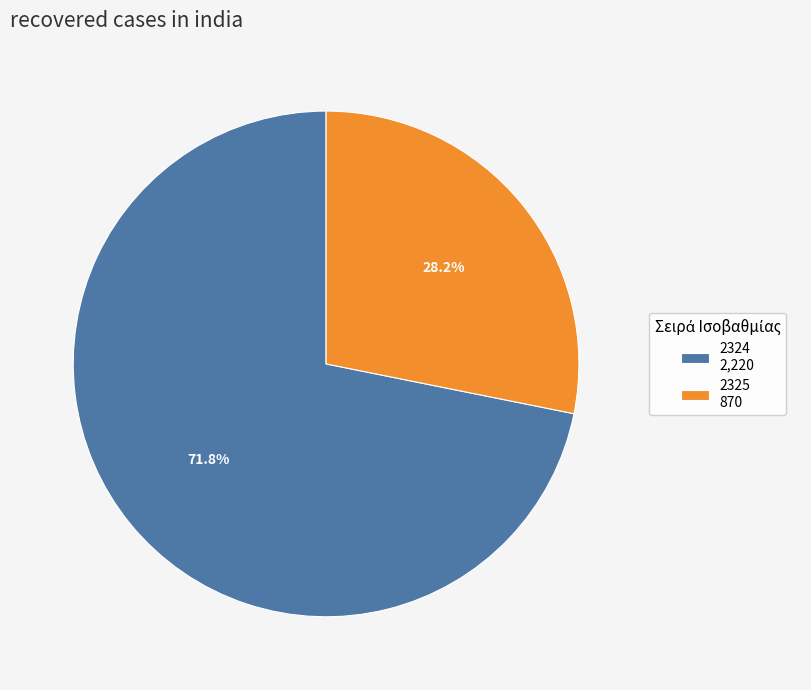

The 2324 slice represents 63% of the pie. True or false?

False